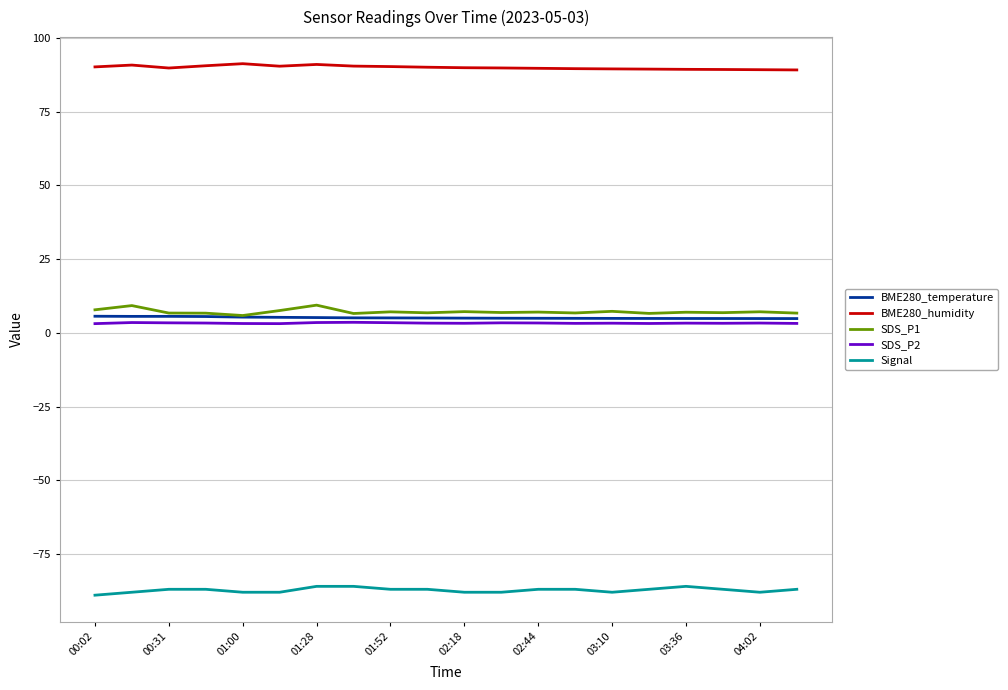

What is the highest value of the BME280_humidity series?

91.3